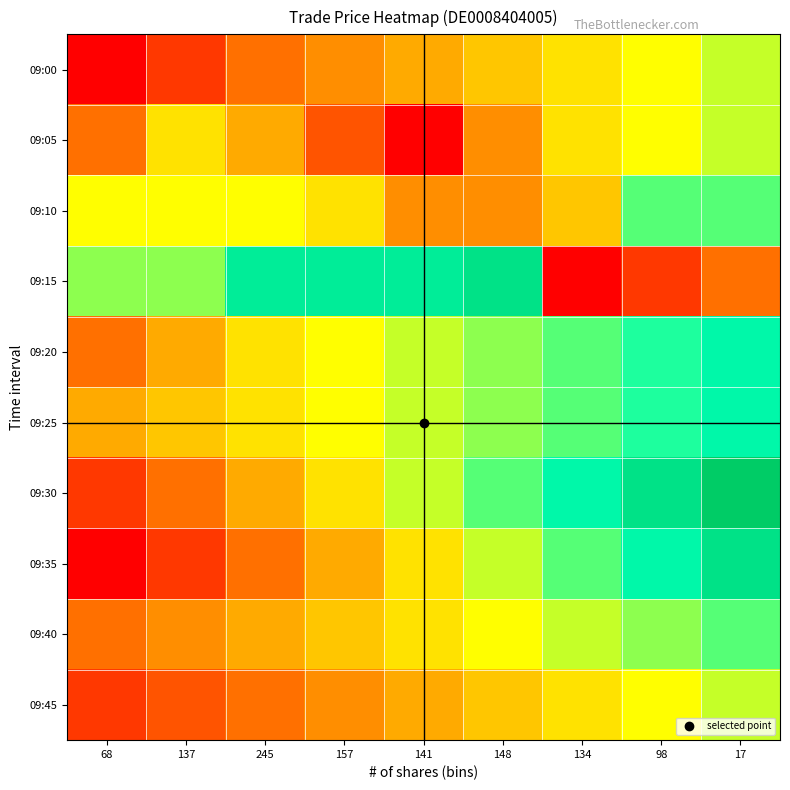

Which series has the widest spread of values?

09:15